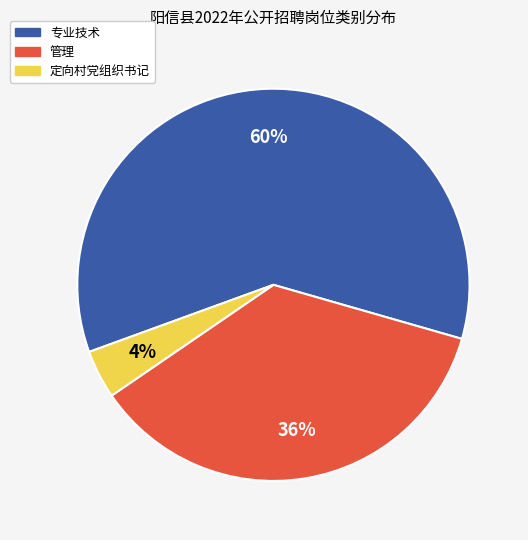

Which category has the smallest portion of the pie?

定向村党组织书记